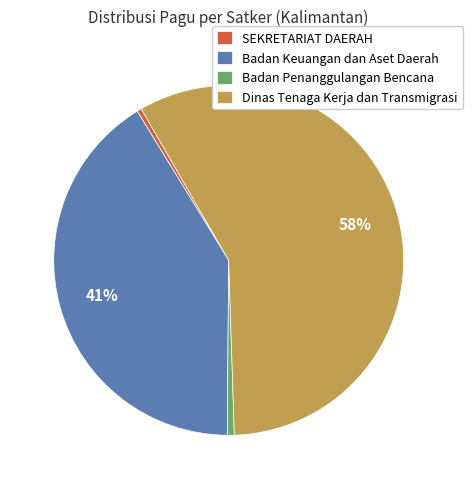

Is it true that Dinas Tenaga Kerja dan Transmigrasi is 58% of the pie?

True